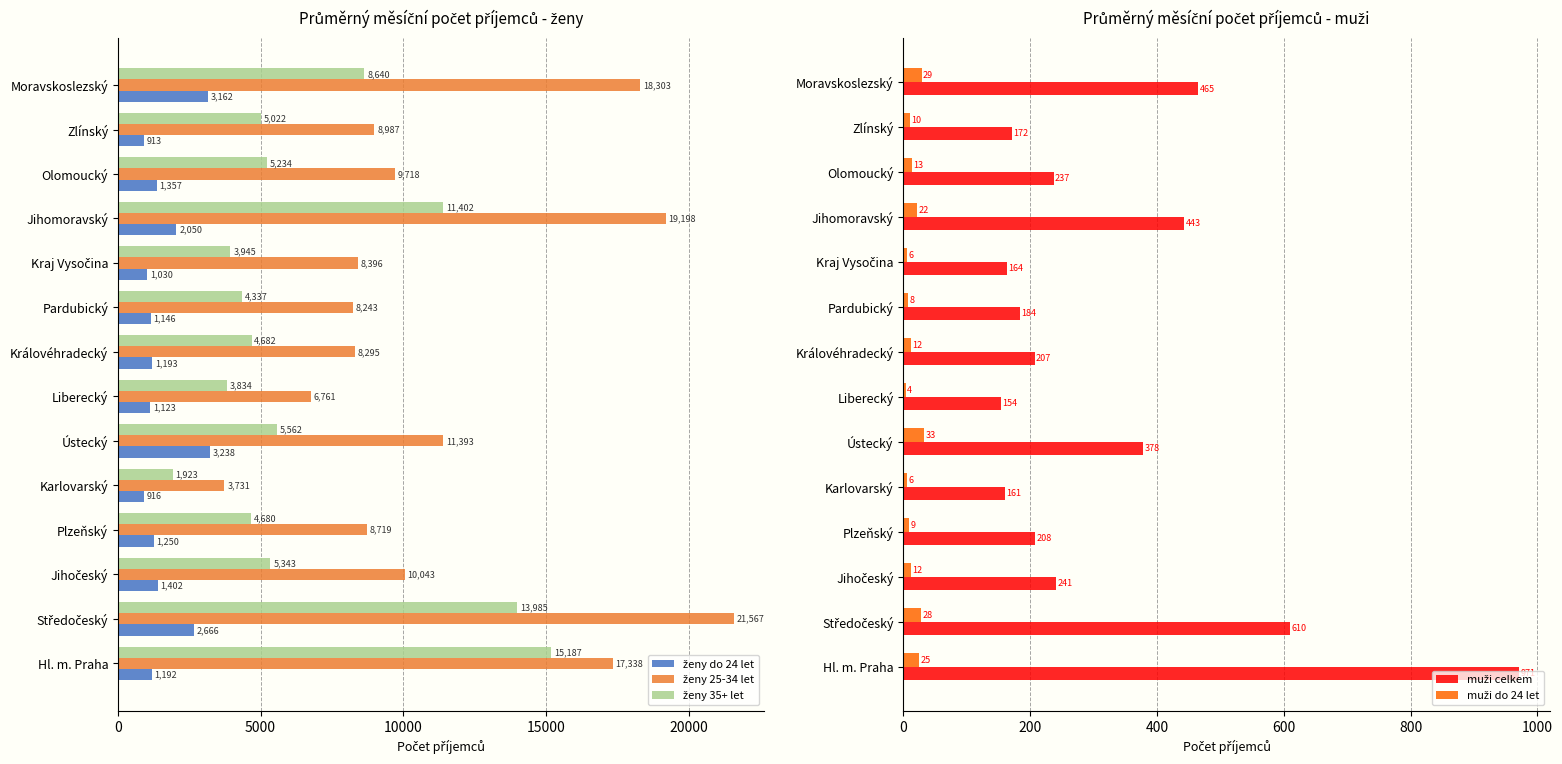

What are all the series names shown in the legend?

ženy do 24 let, ženy 25-34 let, ženy 35+ let, muži celkem, muži do 24 let